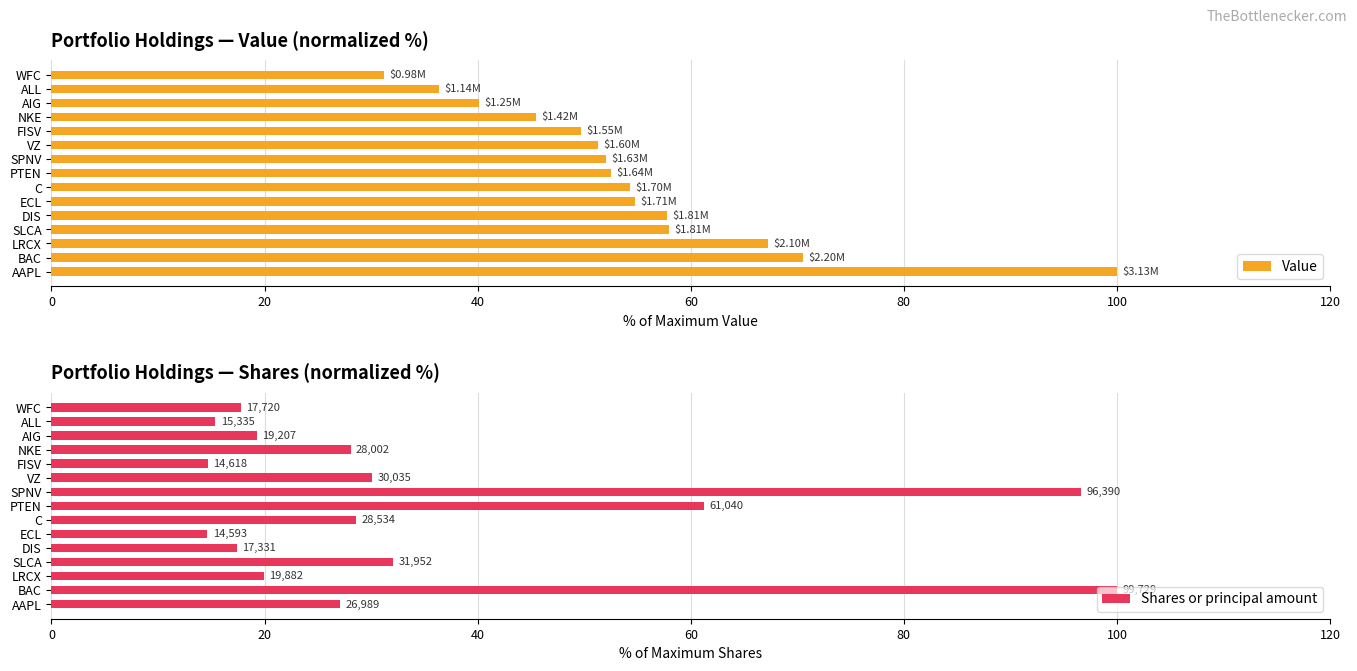

The Value series shows 70.5 at BAC. True or false?

True